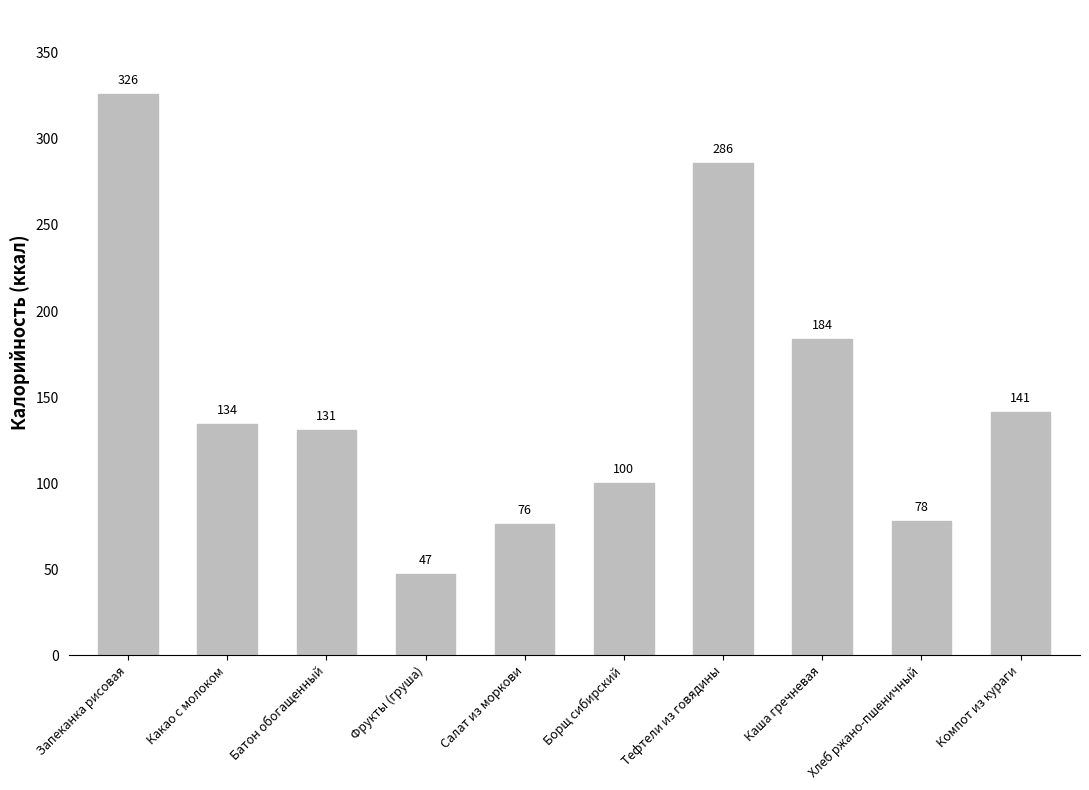

List the labels in order of value, largest first.

Запеканка рисовая, Тефтели из говядины, Каша гречневая, Компот из кураги, Какао с молоком, Батон обогащенный, Борщ сибирский, Хлеб ржано-пшеничный, Салат из моркови, Фрукты (груша)